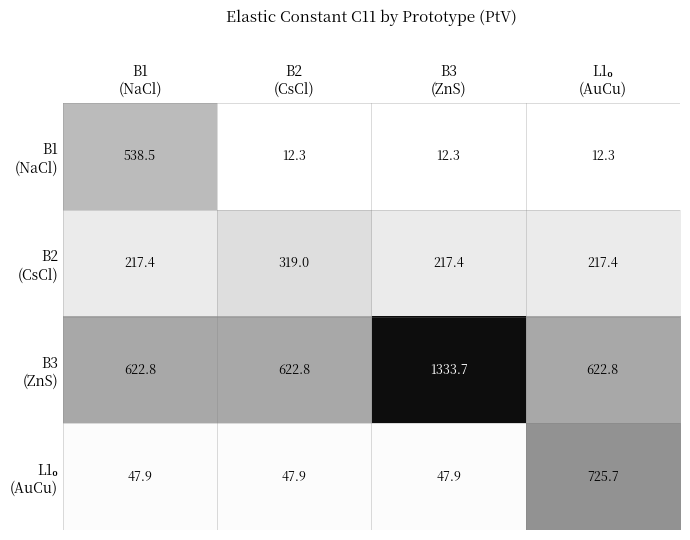

What is the maximum value shown in the chart?

1333.7